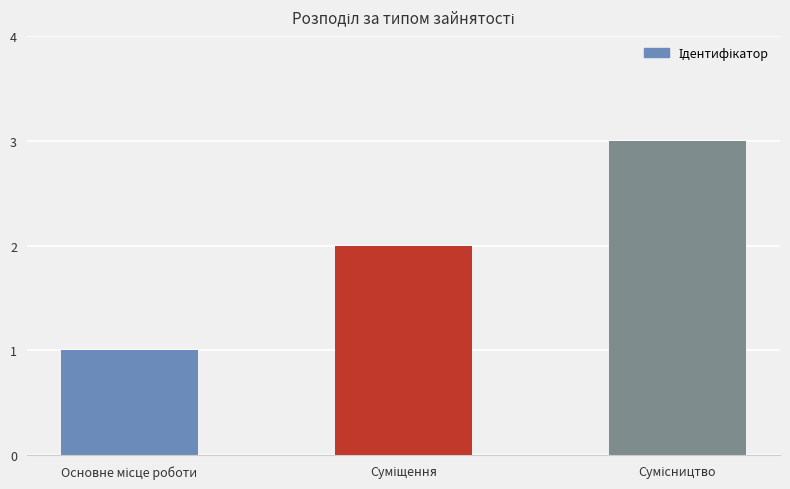

What is the maximum value shown in the chart?

3